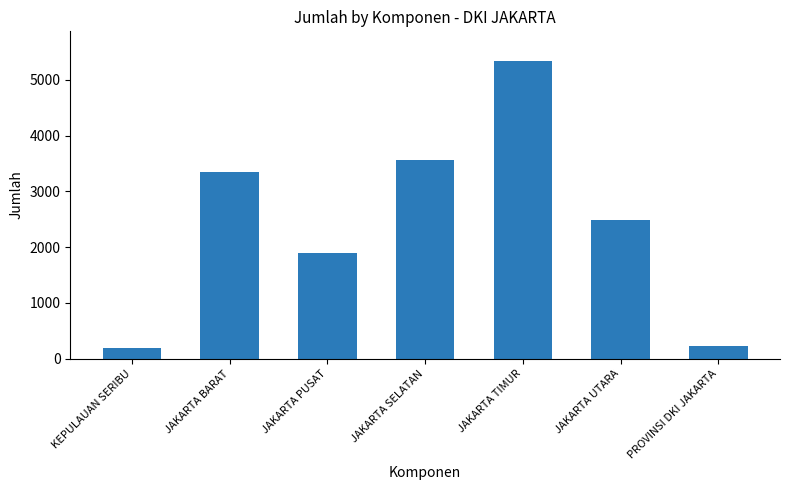

Which category has the highest value across all series?

JAKARTA TIMUR